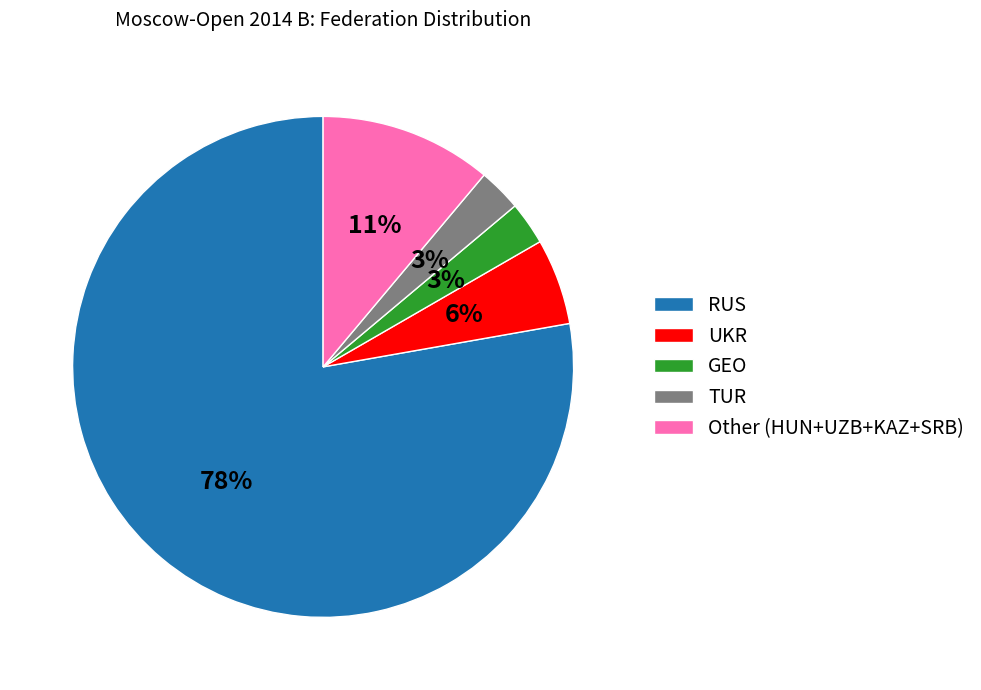

Is RUS the majority of the pie?

Yes